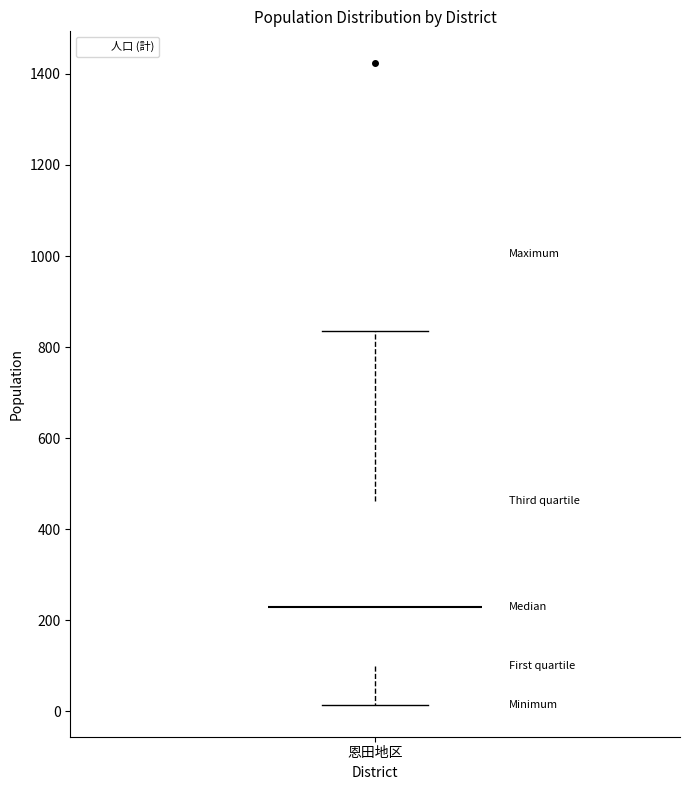

Transcribe this box plot: give where the median line is, the range the box spans, and where the two whiskers end, as read against the y-axis. The values are not printed on the chart, so give them approximately, as read against the axis.

median 240, box 100 to 460, whiskers 20 to 840